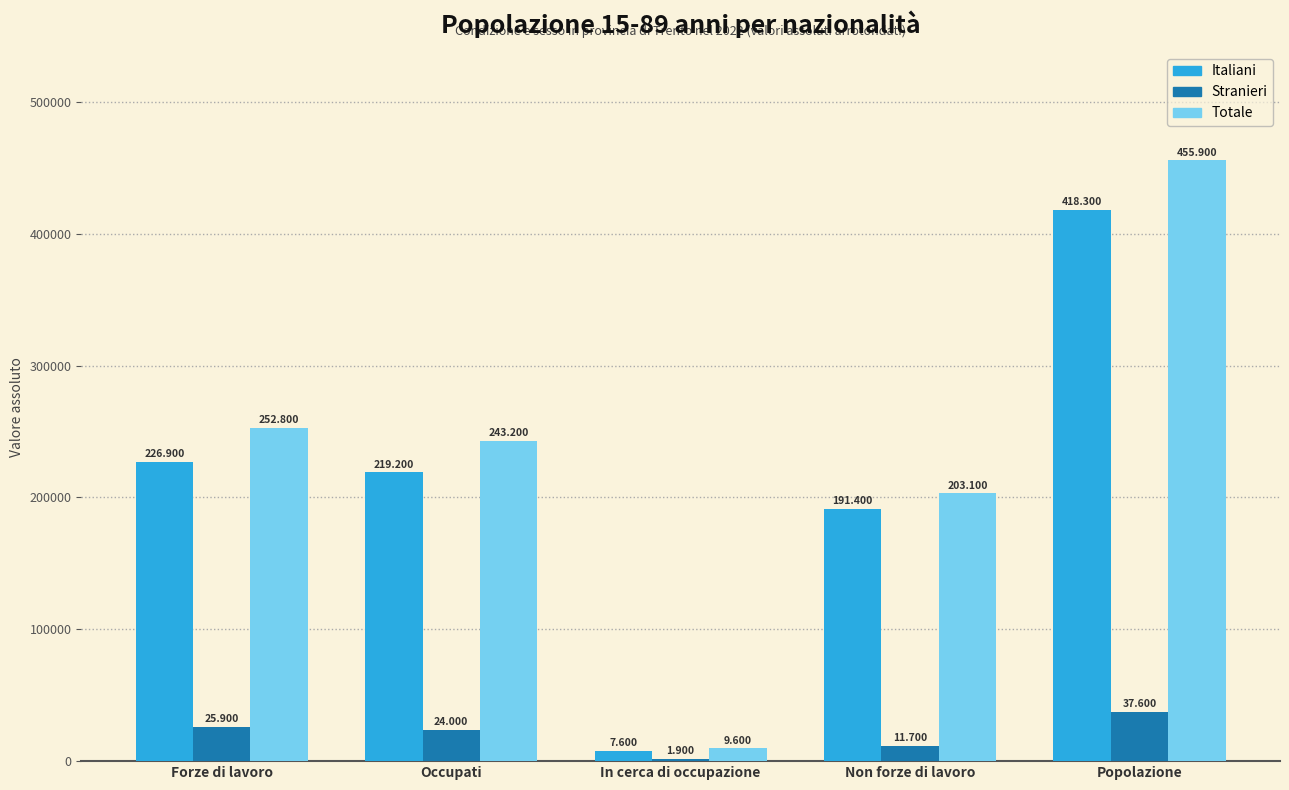

Rank the series at In cerca di occupazione from highest to lowest value.

Totale, Italiani, Stranieri